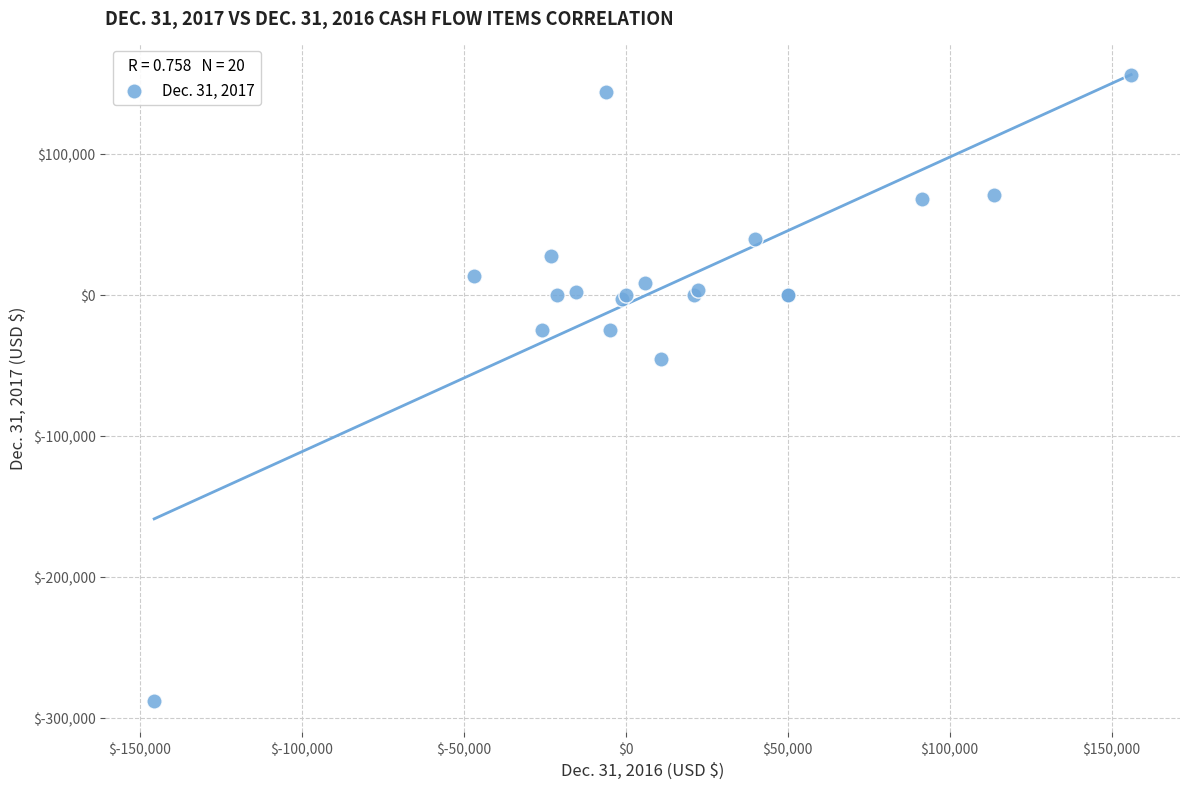

What Y value in the scatter plot is closest to -65896?

-45392